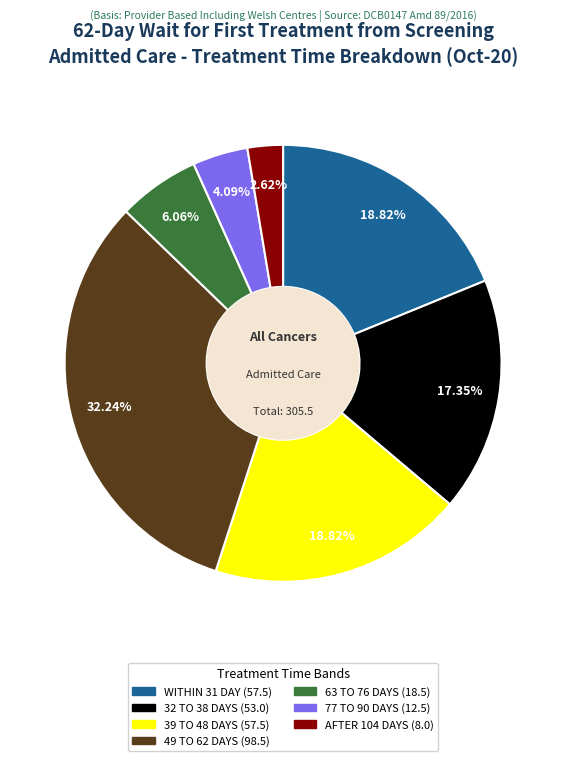

Is there a majority slice in this chart?

No